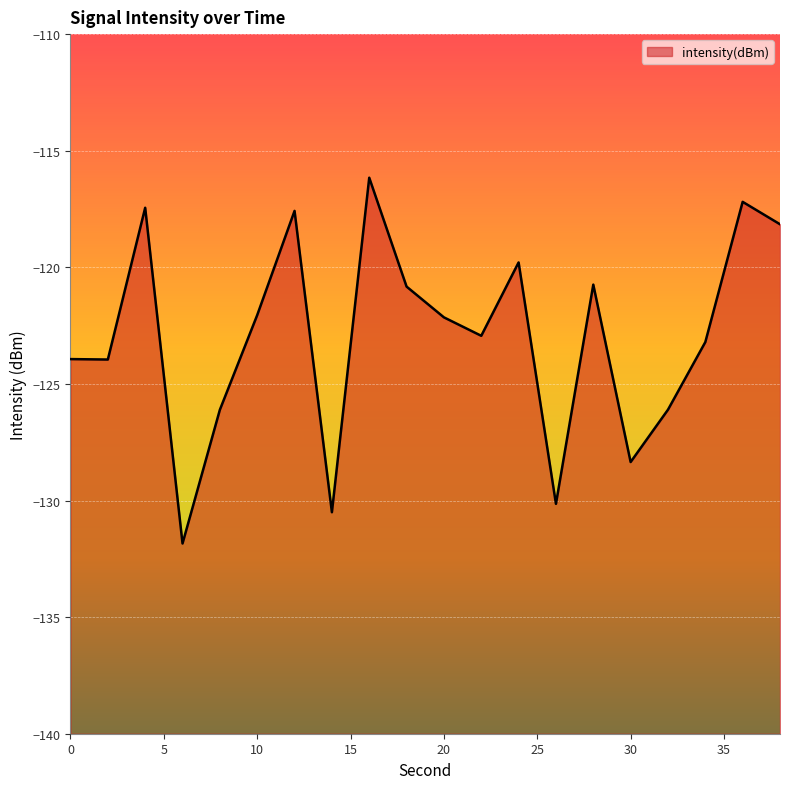

How many lines are shown in the chart?

1